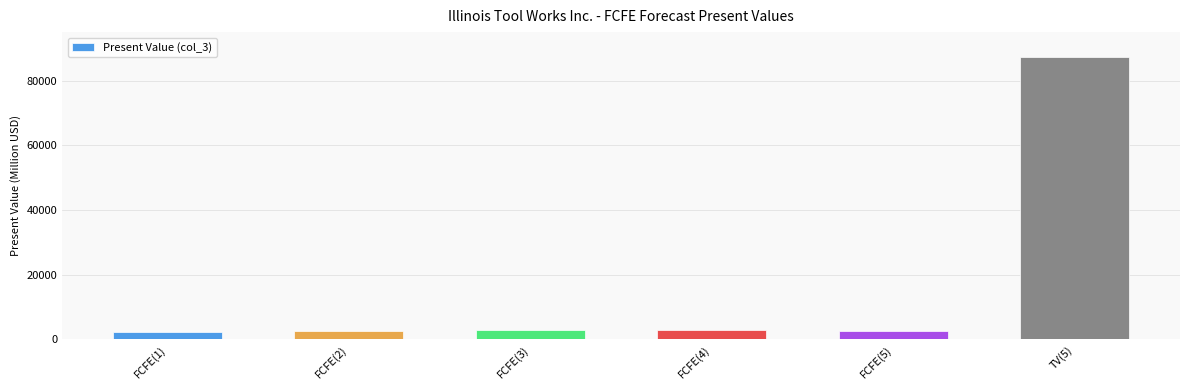

The chart shows a value of 2728 at FCFE(5). True or false?

True